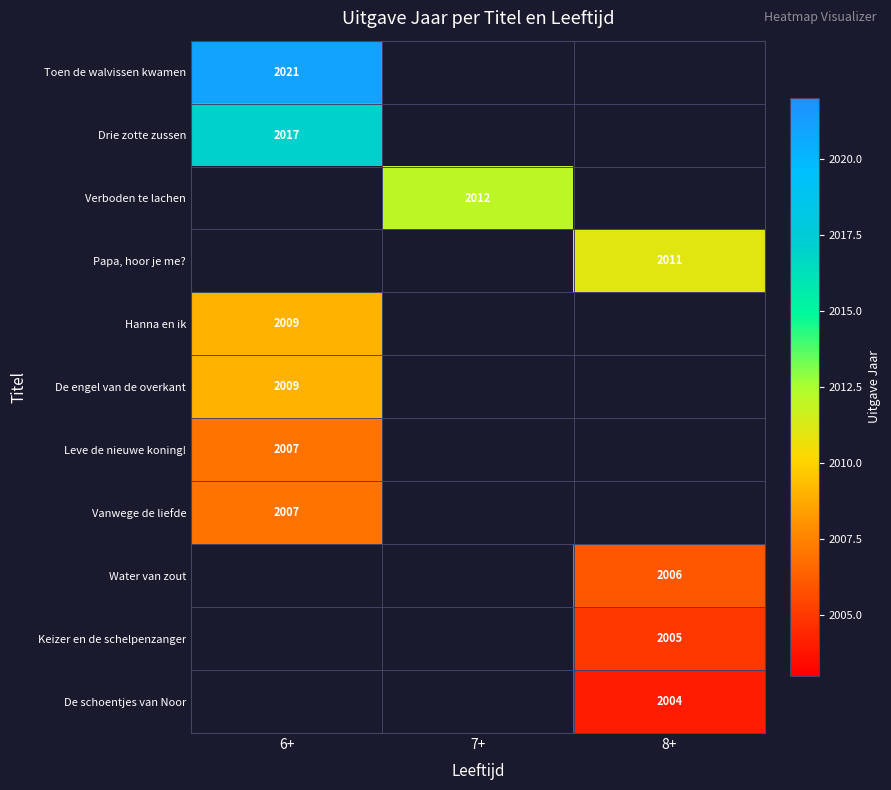

Is it true that Leve de nieuwe koning! equals 491 at 6+?

False